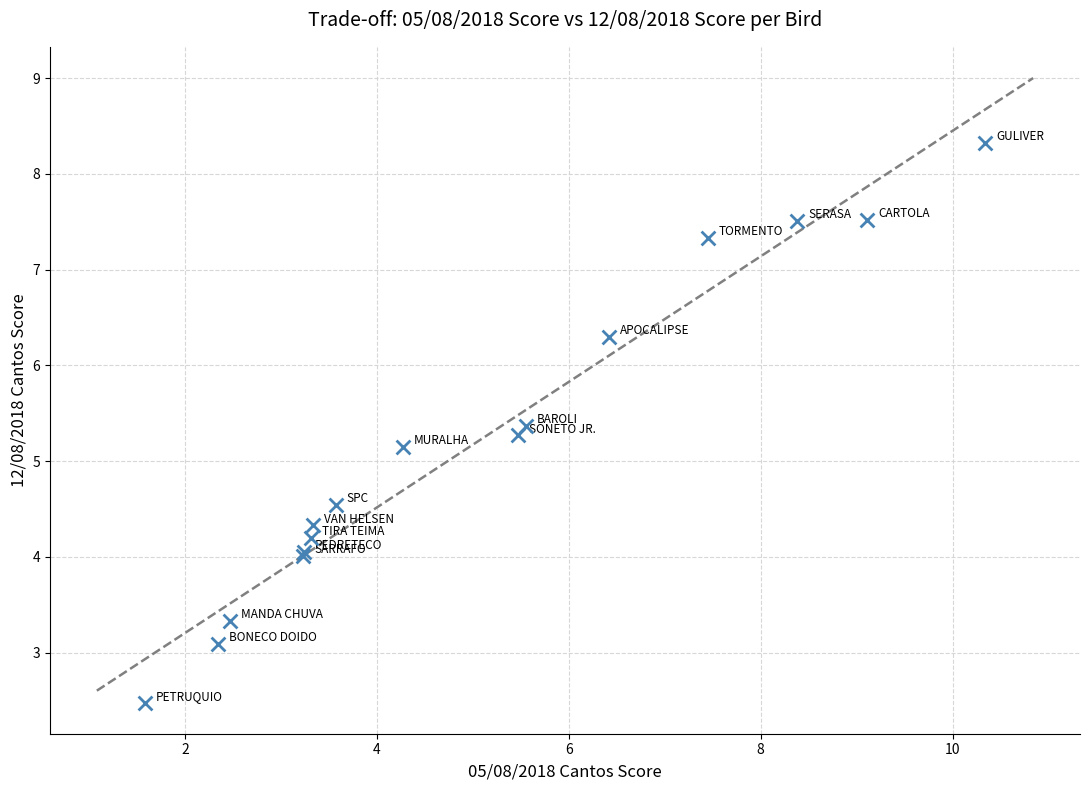

What Y value in the scatter plot is closest to 5?

5.2